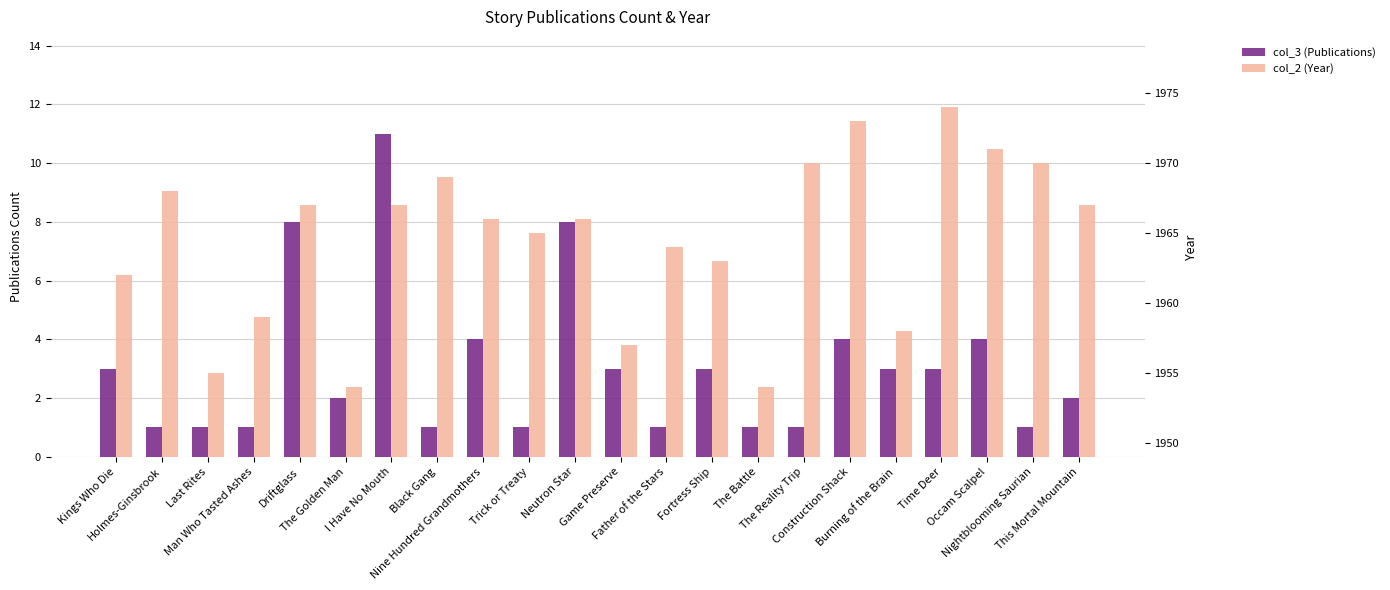

Read the col_2 (Year) value at Man Who Tasted Ashes, to the nearest 5.

1960